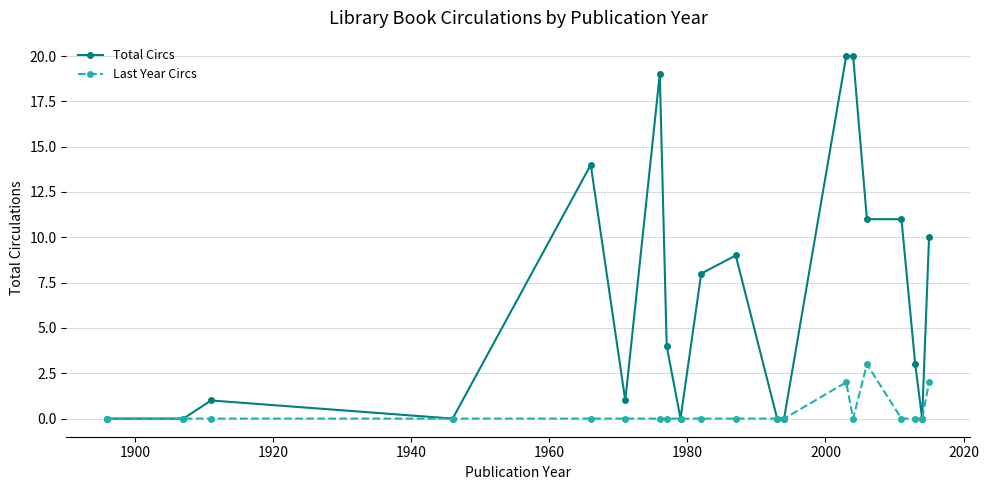

How many lines are shown in the chart?

2